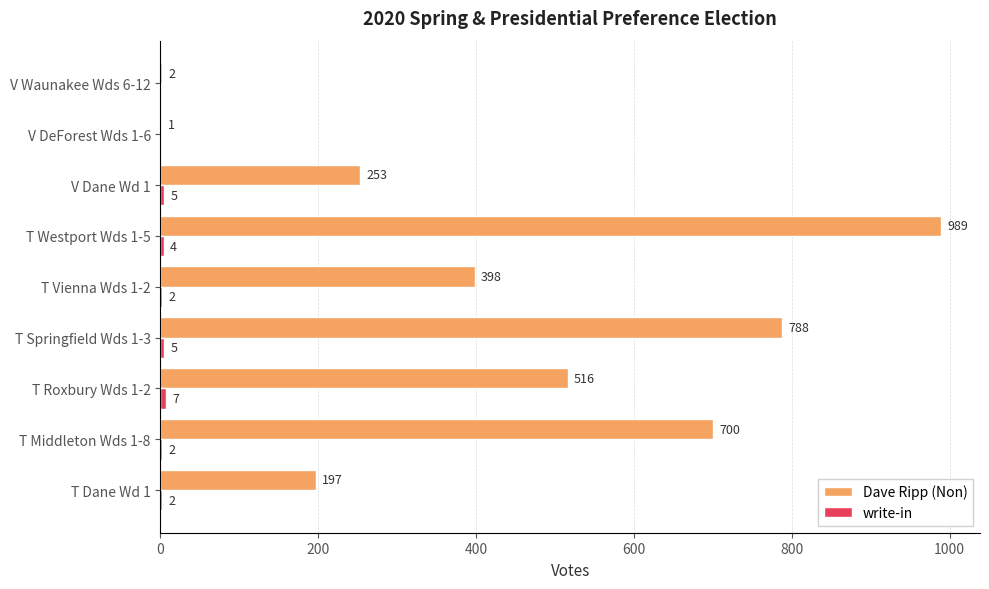

Which series has the largest total across all categories?

Dave Ripp (Non)